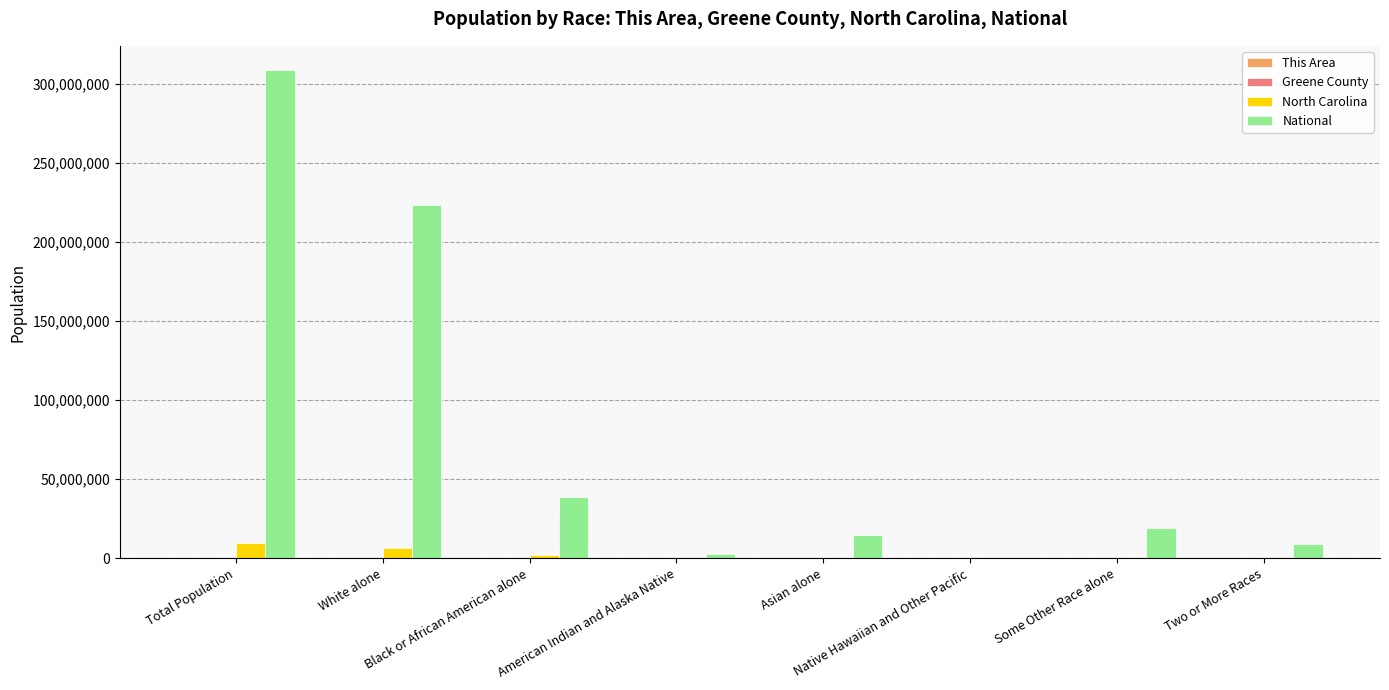

At which category is the sum across all series the highest?

Total Population